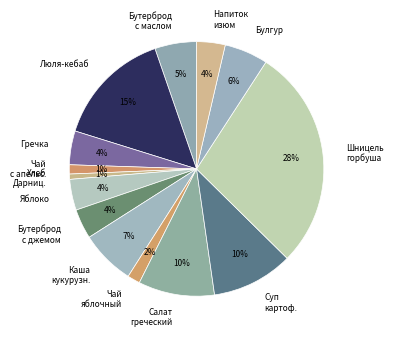

Between Яблоко and Салат греческий, which is larger?

Салат греческий